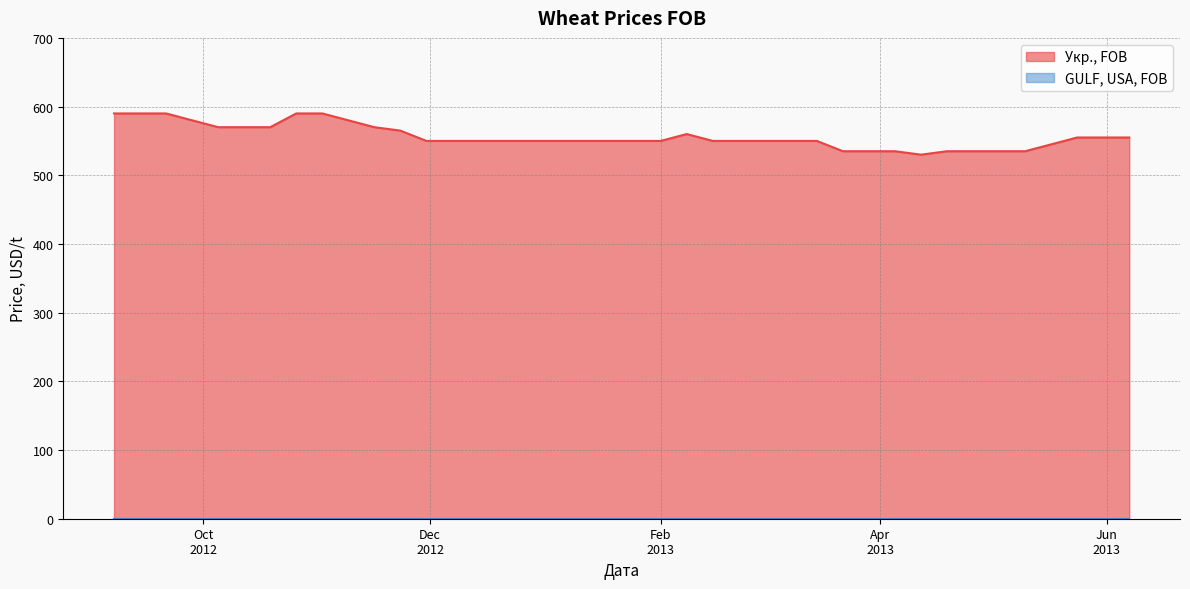

What is the maximum value for Укр., FOB?

590